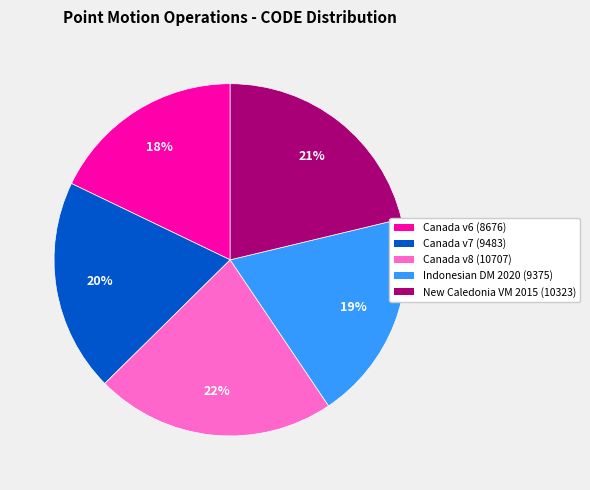

Is there any slice that represents more than half of the pie?

No